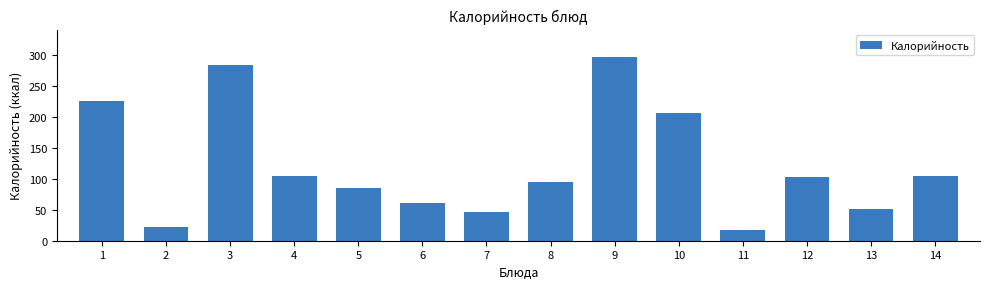

Reading left to right, transcribe all the data shown in this chart.

1=226	2=22	3=283	4=105	5=85	6=61	7=46	8=95	9=296	10=206	11=18	12=102	13=51	14=105